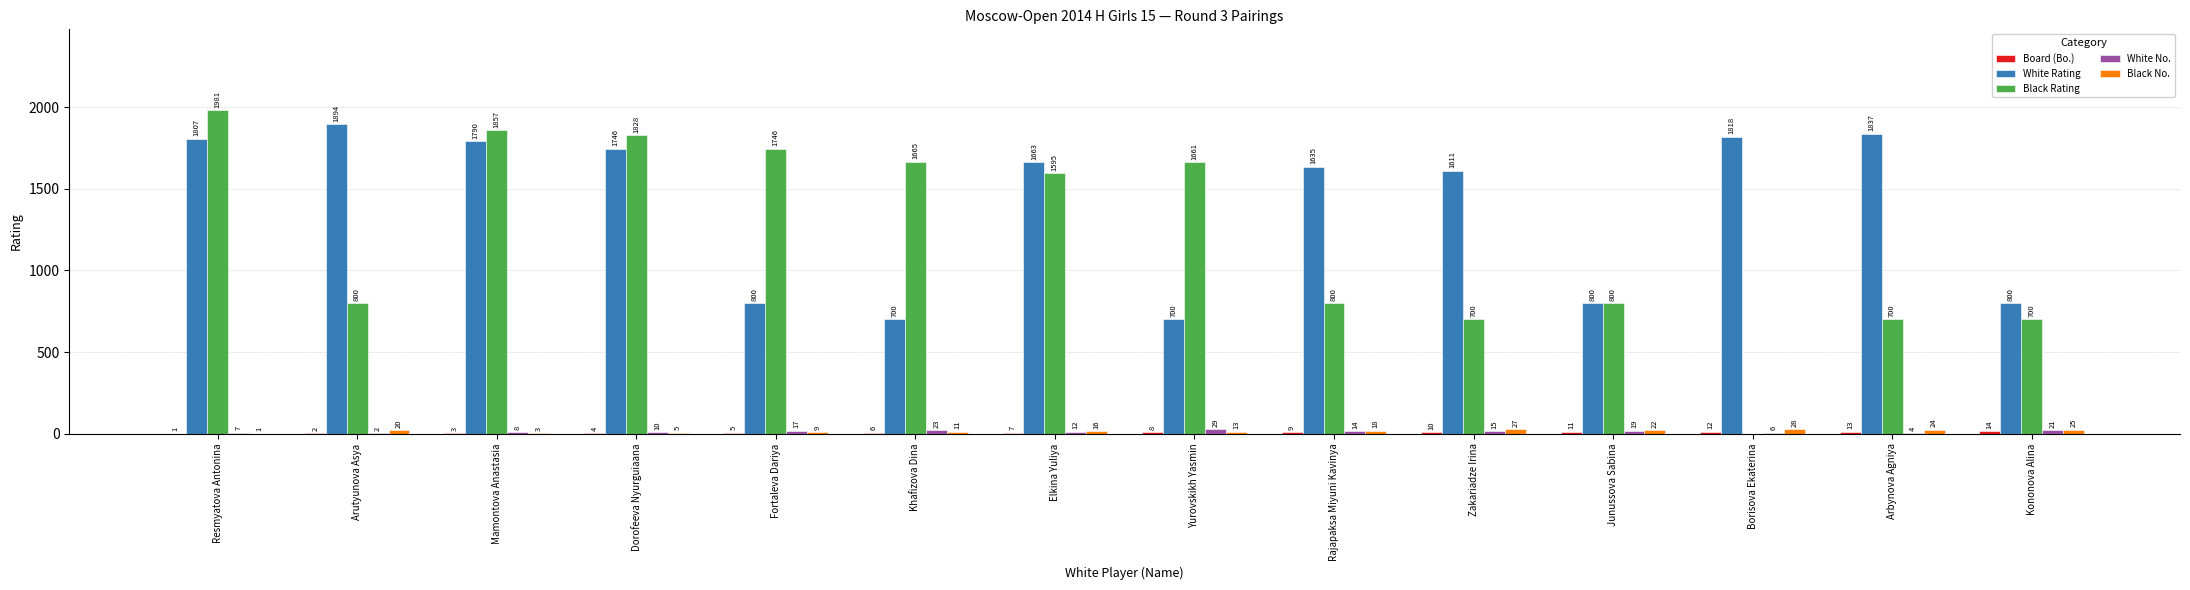

Are the bars horizontal?

No